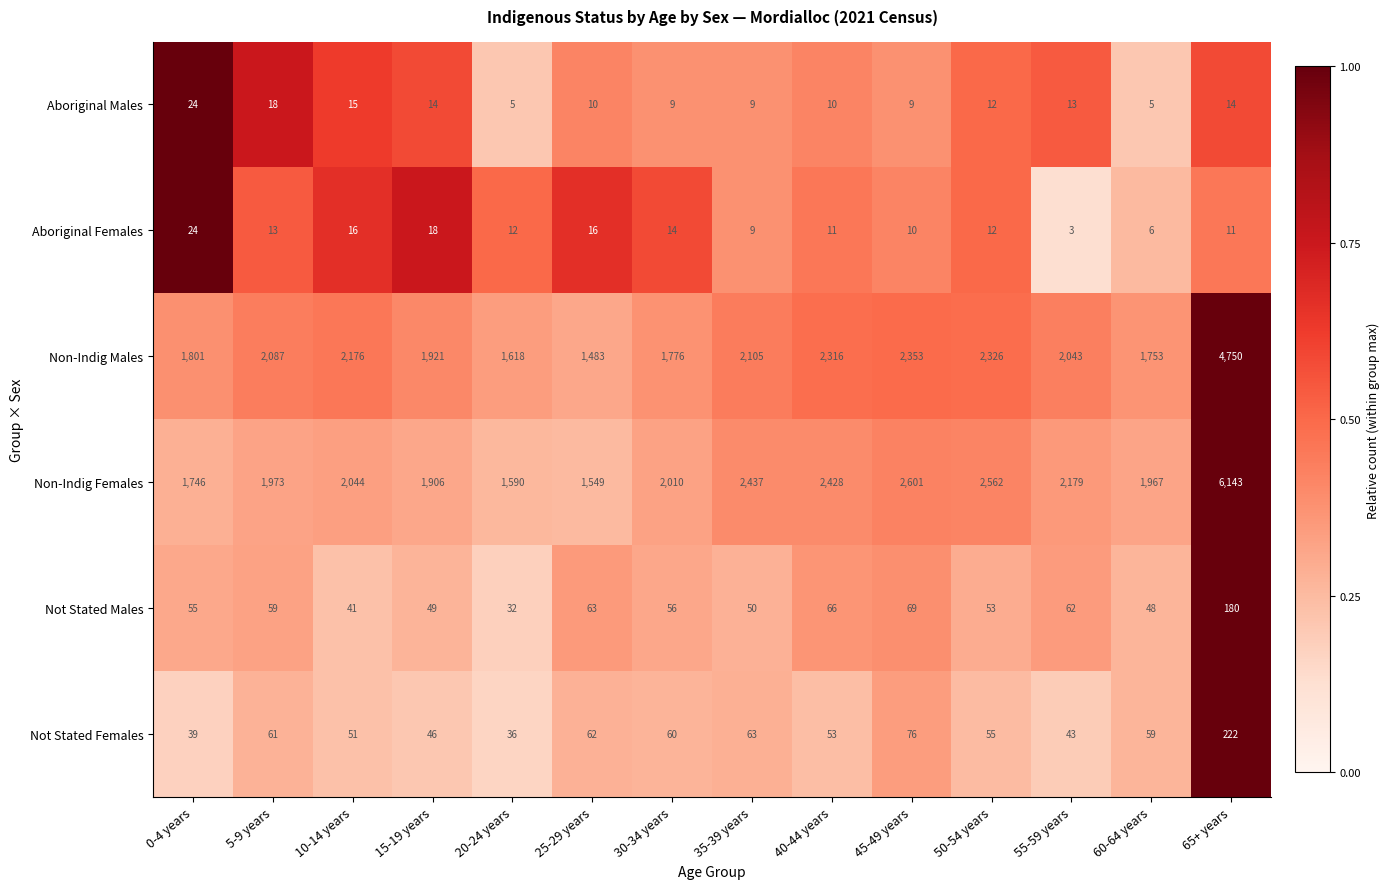

Rank the series at 40-44 years from lowest to highest value.

Aboriginal Males, Aboriginal Females, Not Stated Females, Not Stated Males, Non-Indig Males, Non-Indig Females